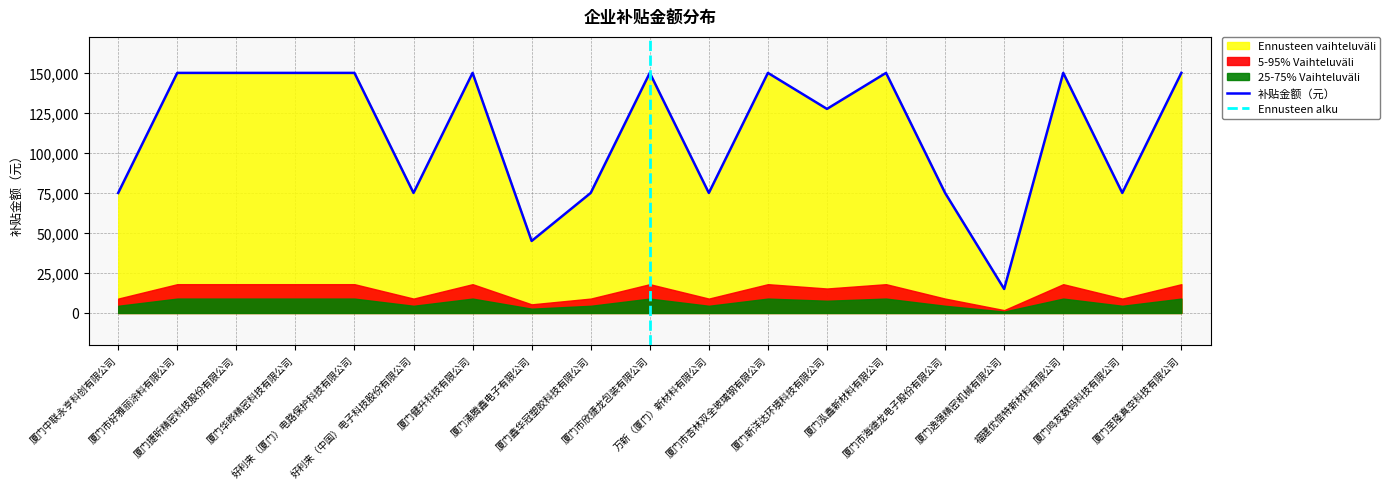

What is the smallest value displayed?

15000